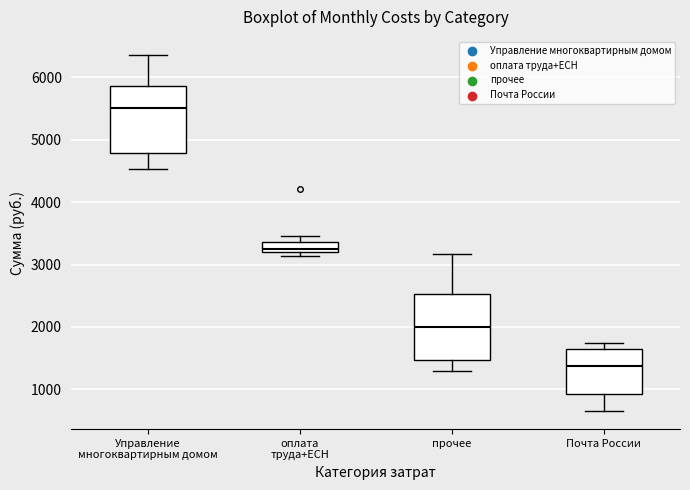

Which box's median line is the lowest?

Почта России